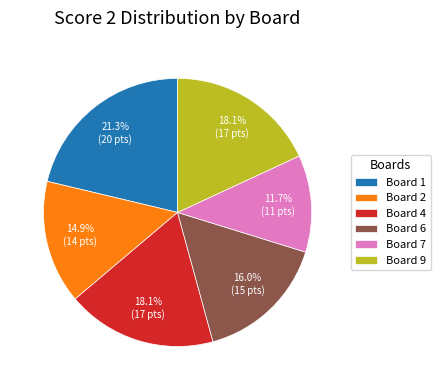

Which category has the smallest portion of the pie?

Board 7